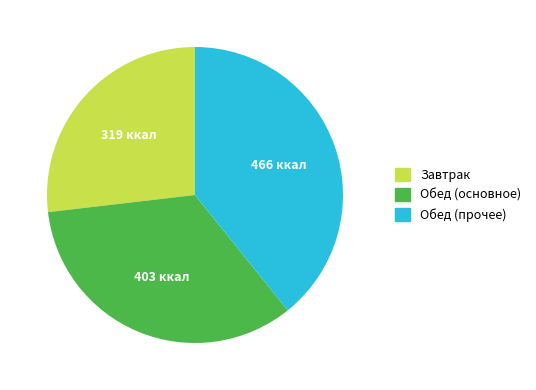

Combined, do Завтрак and Обед (прочее) account for over 50%?

Yes